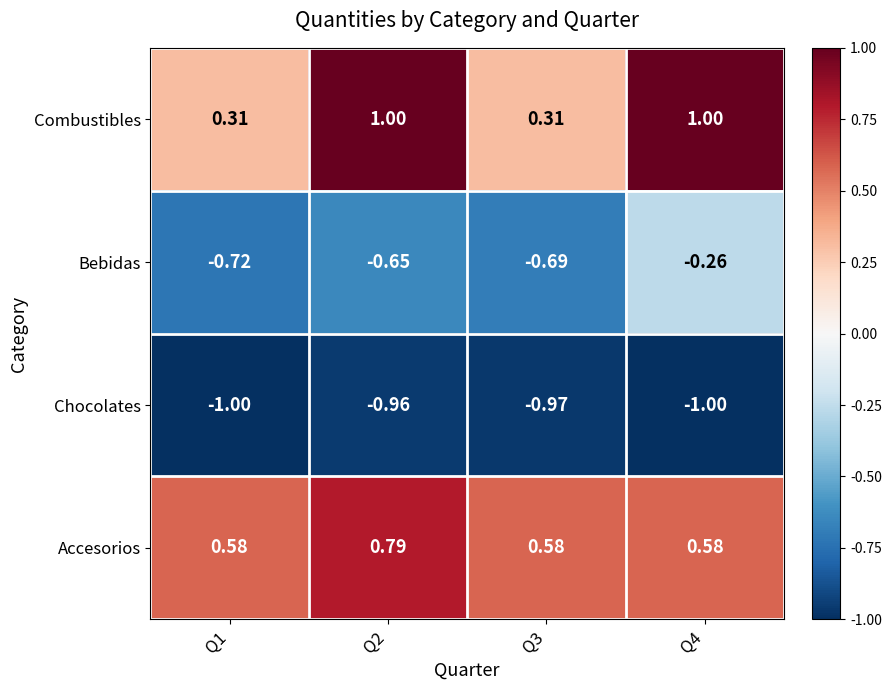

Which series changed the most between Q2 and Q3?

Combustibles